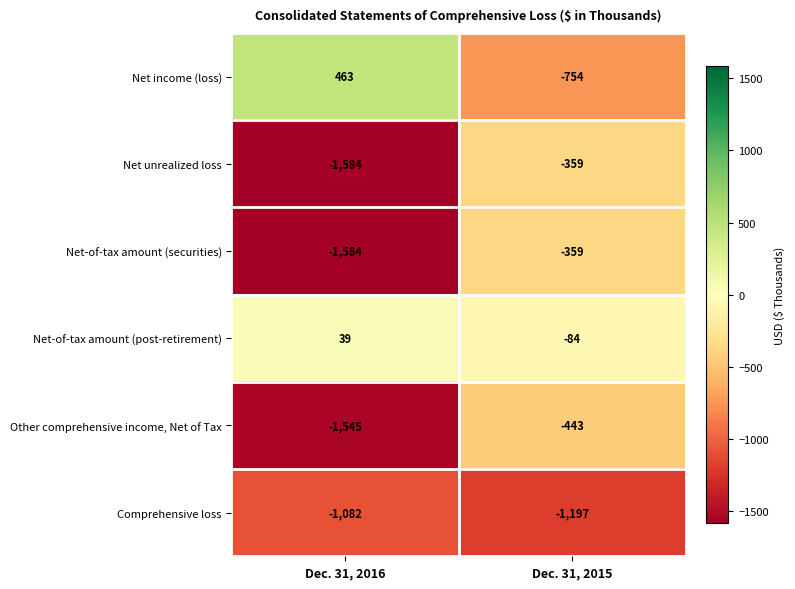

True or false: Net-of-tax amount (post-retirement) has a value of 51 at Dec. 31, 2016.

False